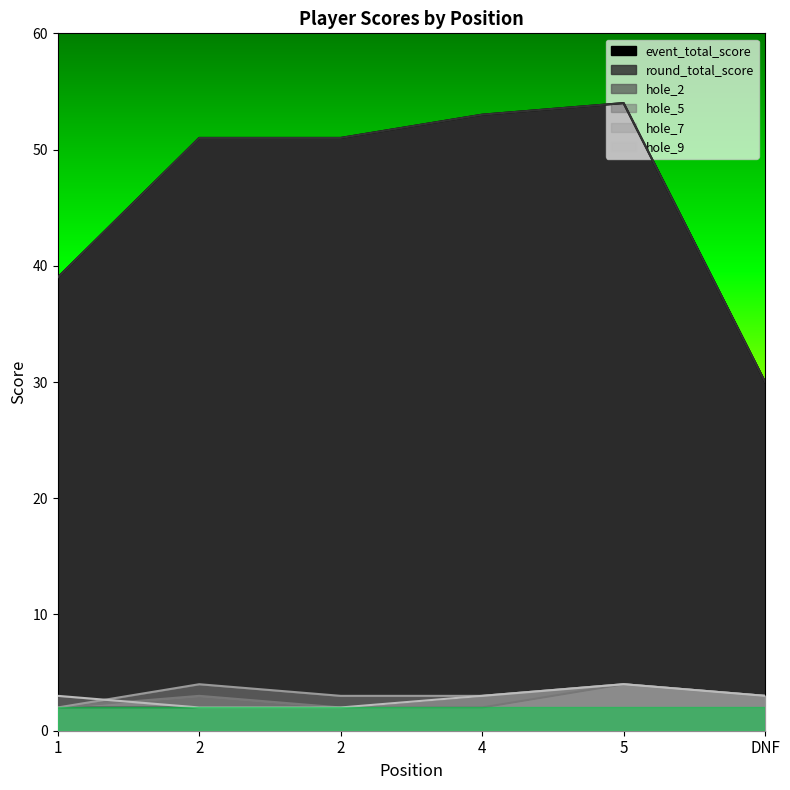

True or false: hole_2 and round_total_score intersect in this chart.

False